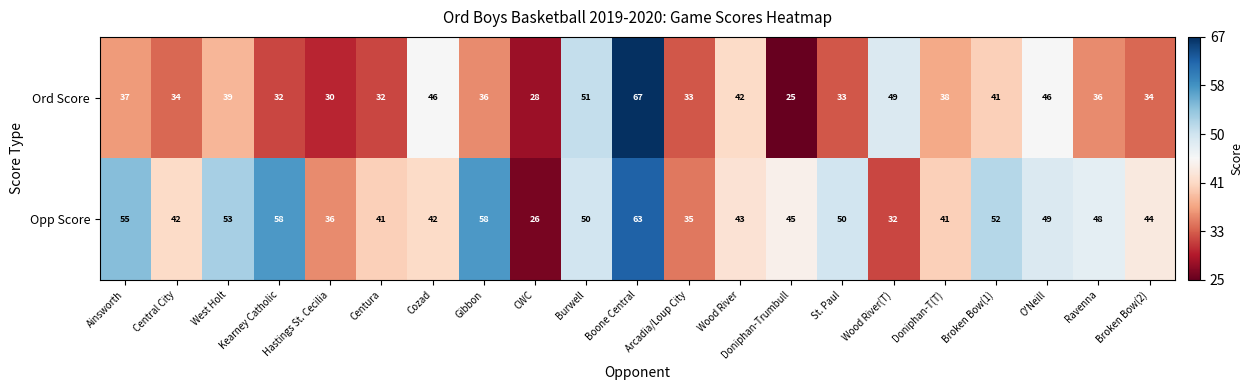

Count the number of data series in this chart.

2